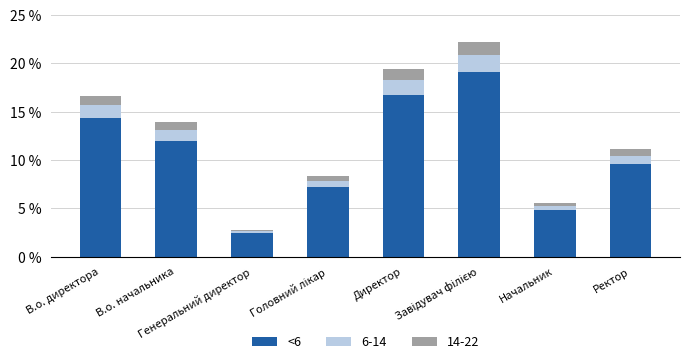

What is the difference between the second highest and minimum values in the <6 series?

14.3